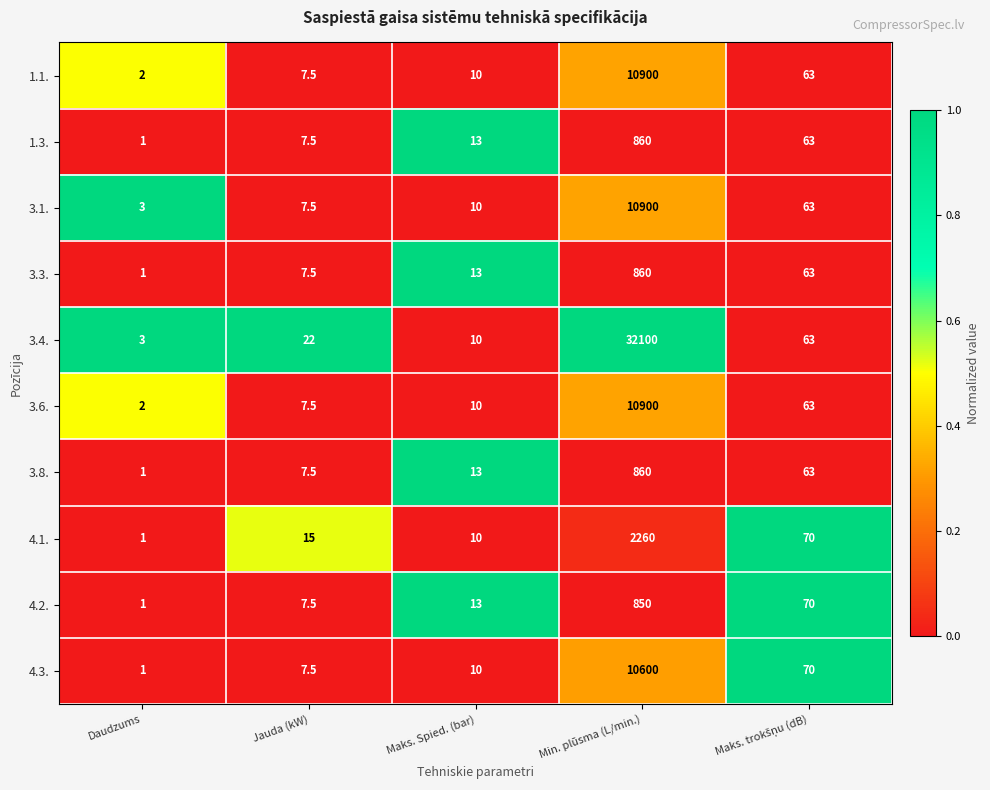

What is the difference between the maximum and minimum values in the 4.3. series?

10599.0